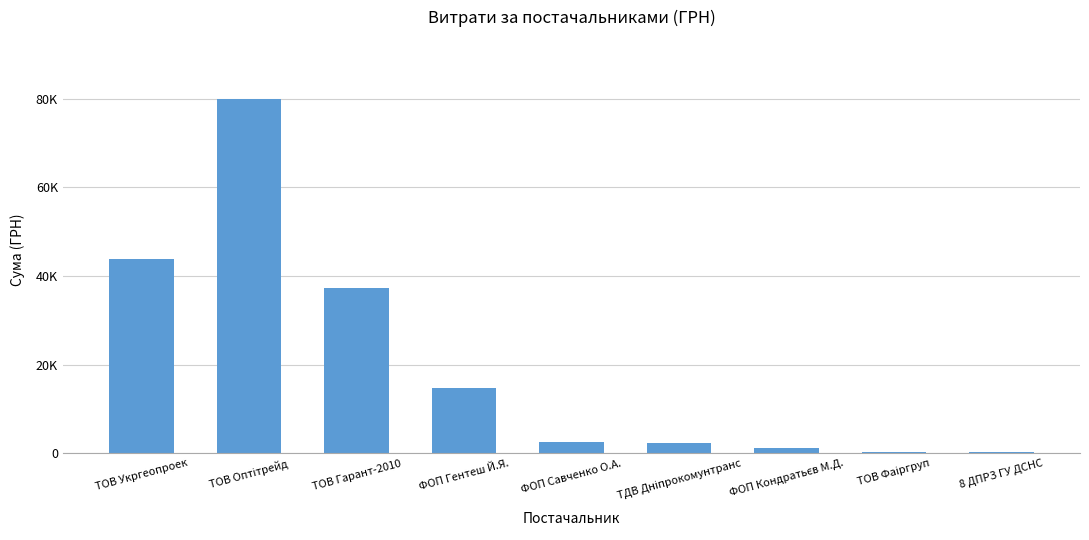

What is the change in value from ТОВ Гарант-2010 to ФОП Кондратьєв М.Д.?

-36030.0